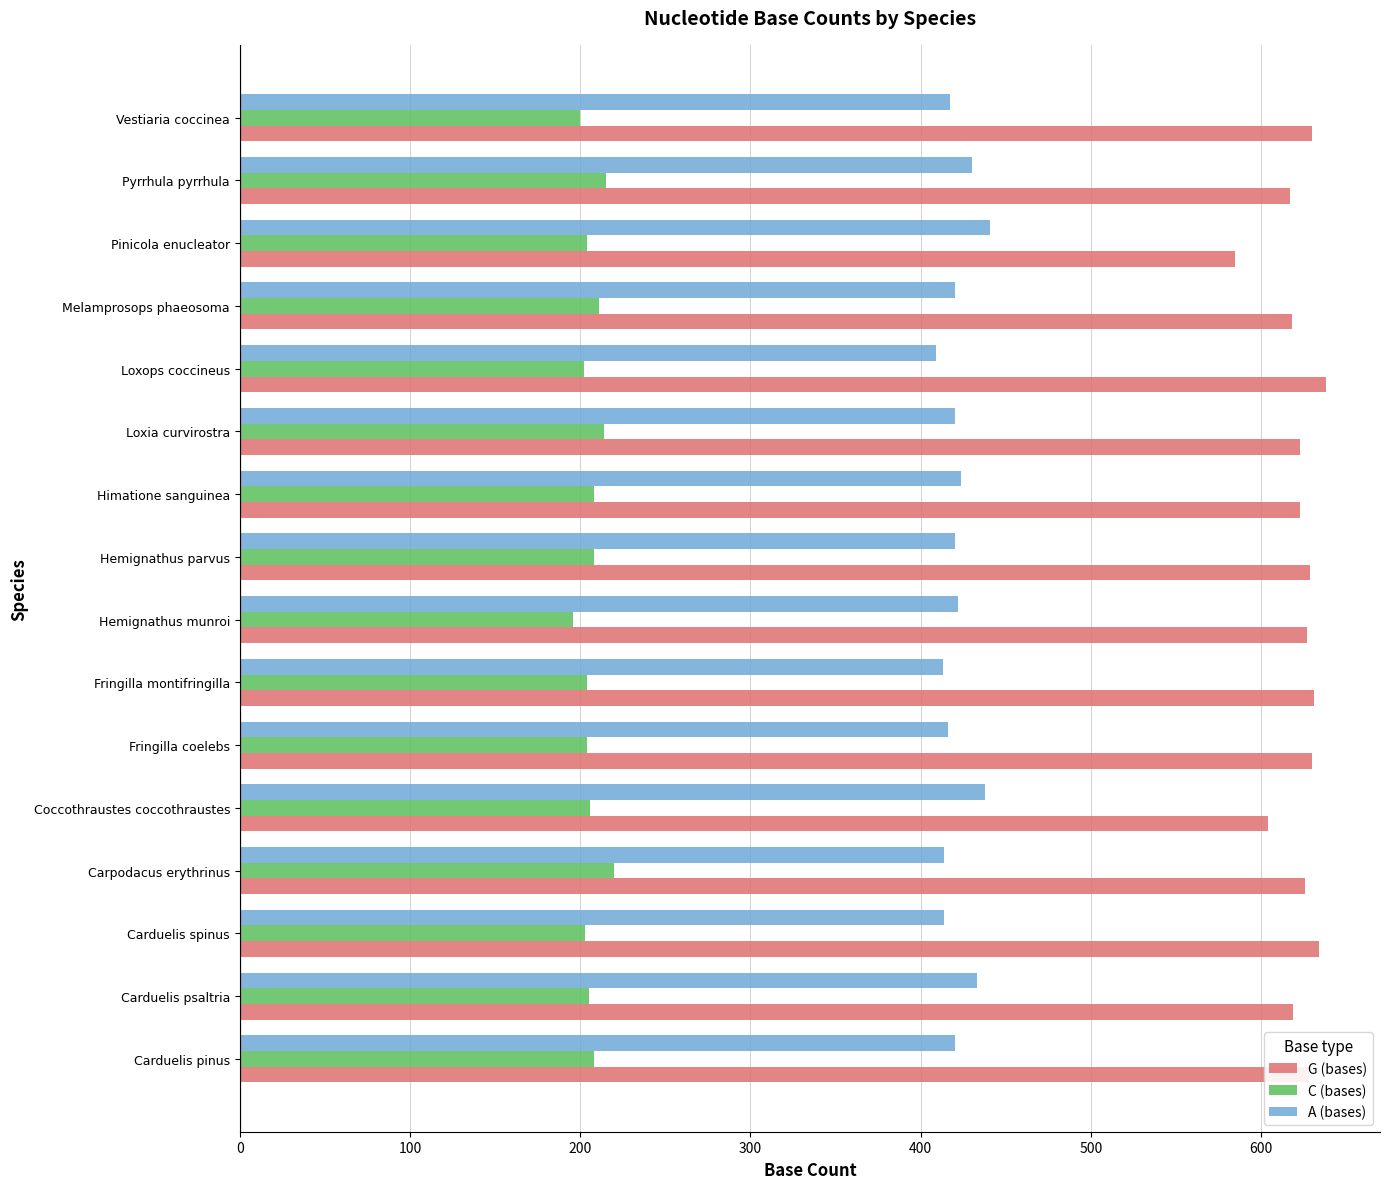

Is the value of A (bases) at Coccothraustes coccothraustes greater than the value of G (bases) at Carduelis spinus?

No